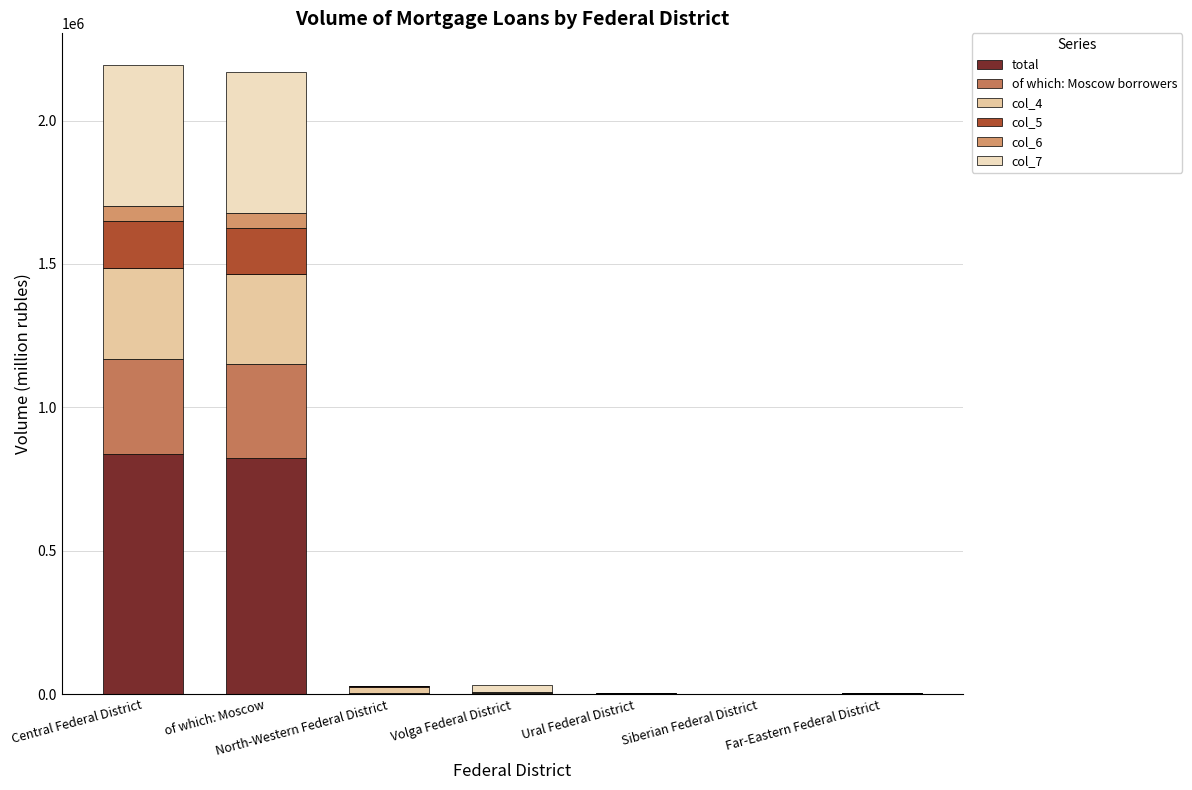

List the labels in order of col_6 value, smallest first.

Siberian Federal District, Ural Federal District, Far-Eastern Federal District, Volga Federal District, North-Western Federal District, of which: Moscow, Central Federal District